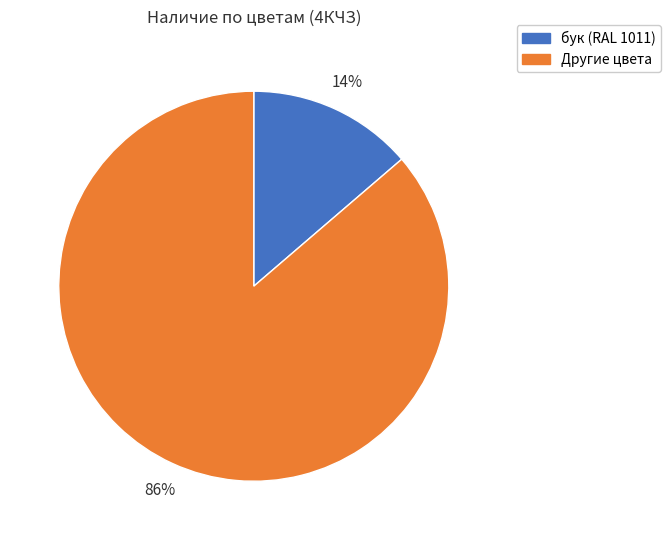

To the nearest percent, what is the combined percentage of Другие цвета and бук (RAL 1011)?

100%